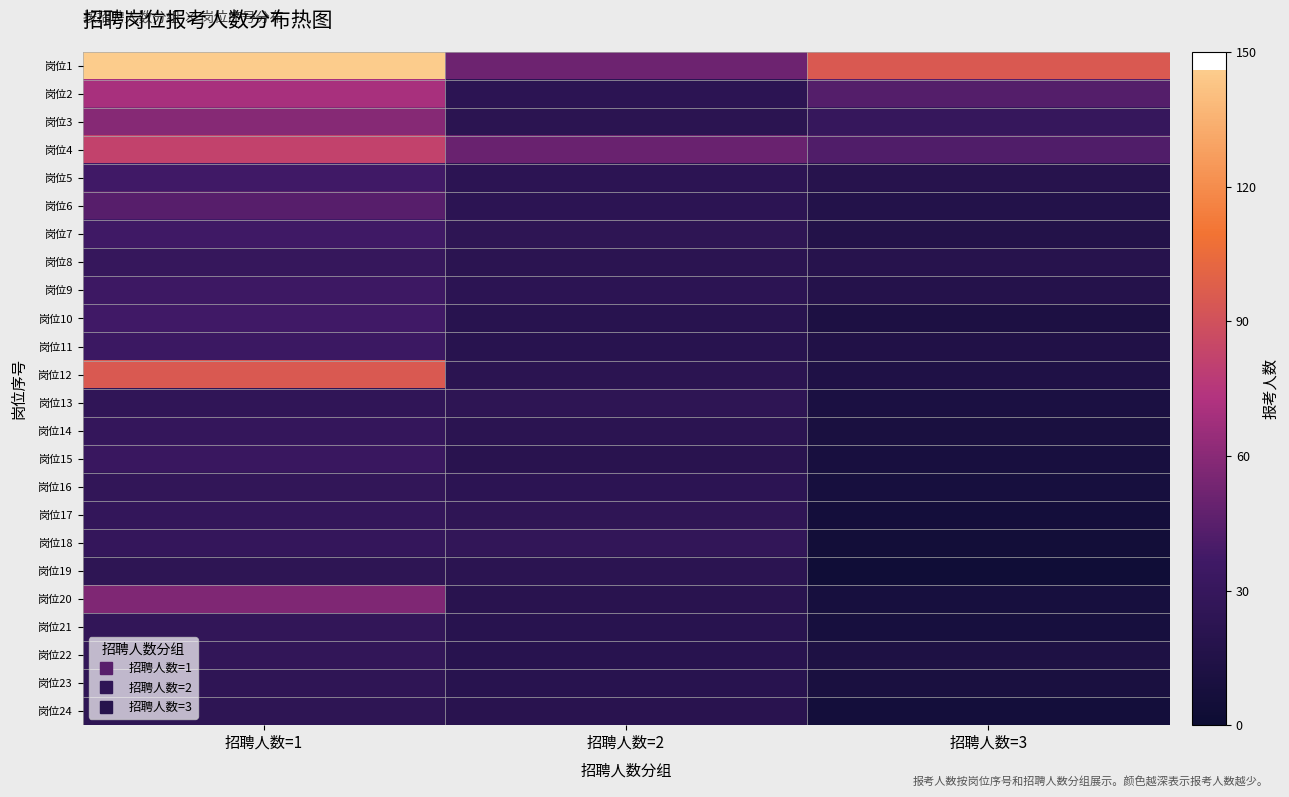

At which category is the sum across all series the highest?

招聘人数=1